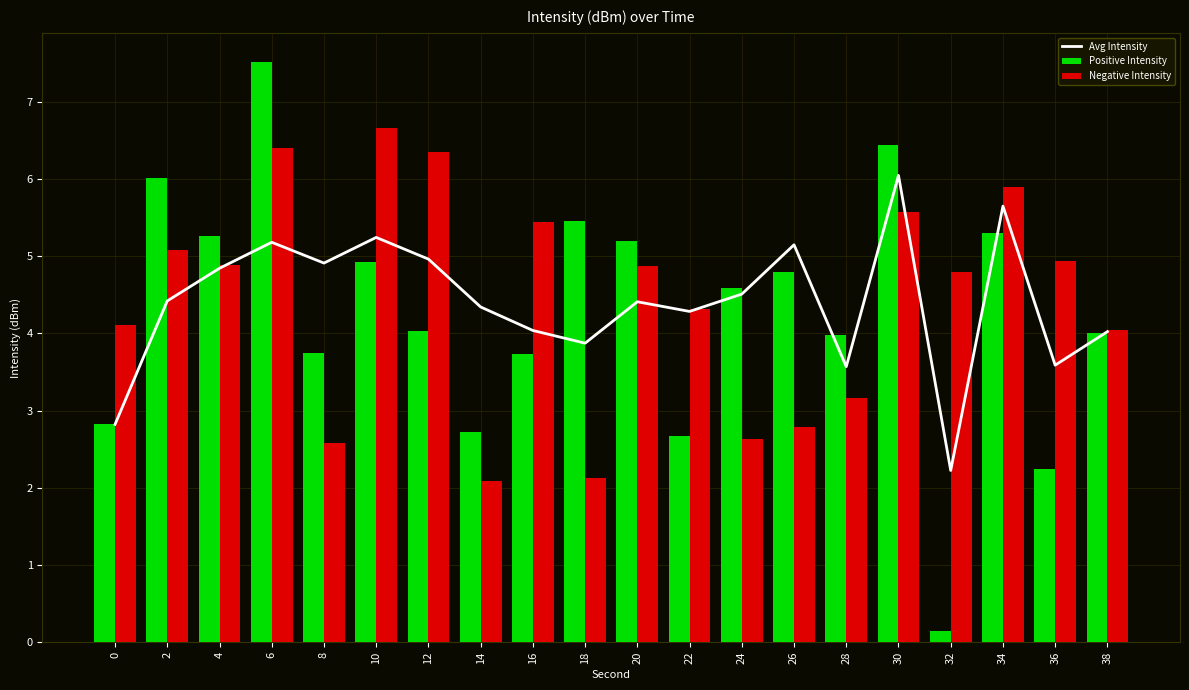

The value of Positive Intensity at 22 is 2.7. True or false?

True